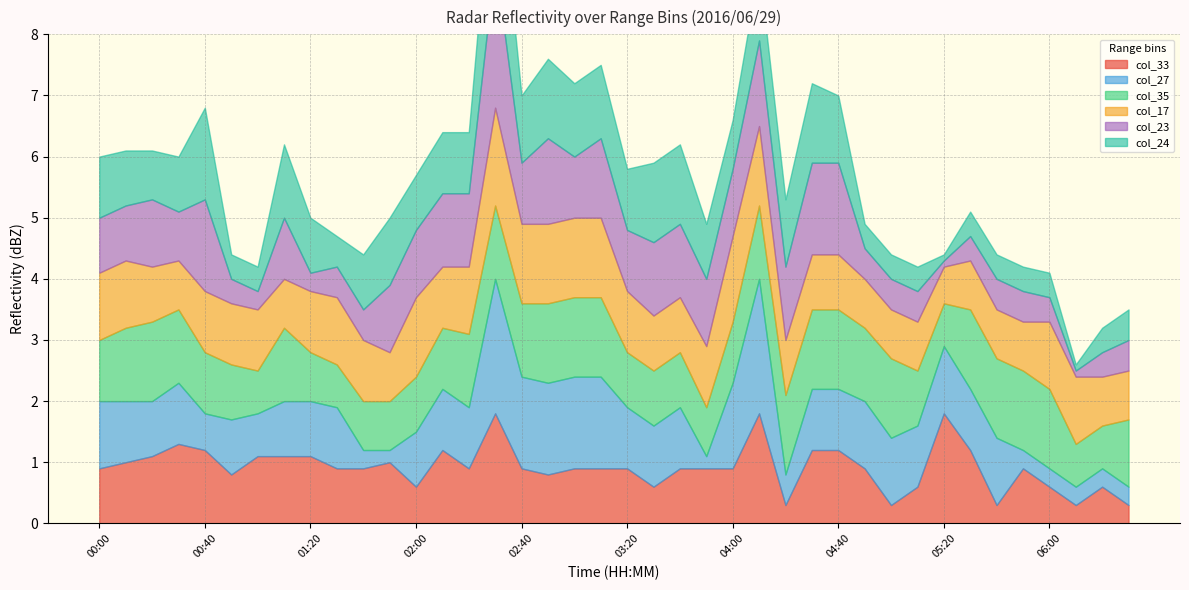

Is it true that col_35 equals 1.7 at 05:50?

False